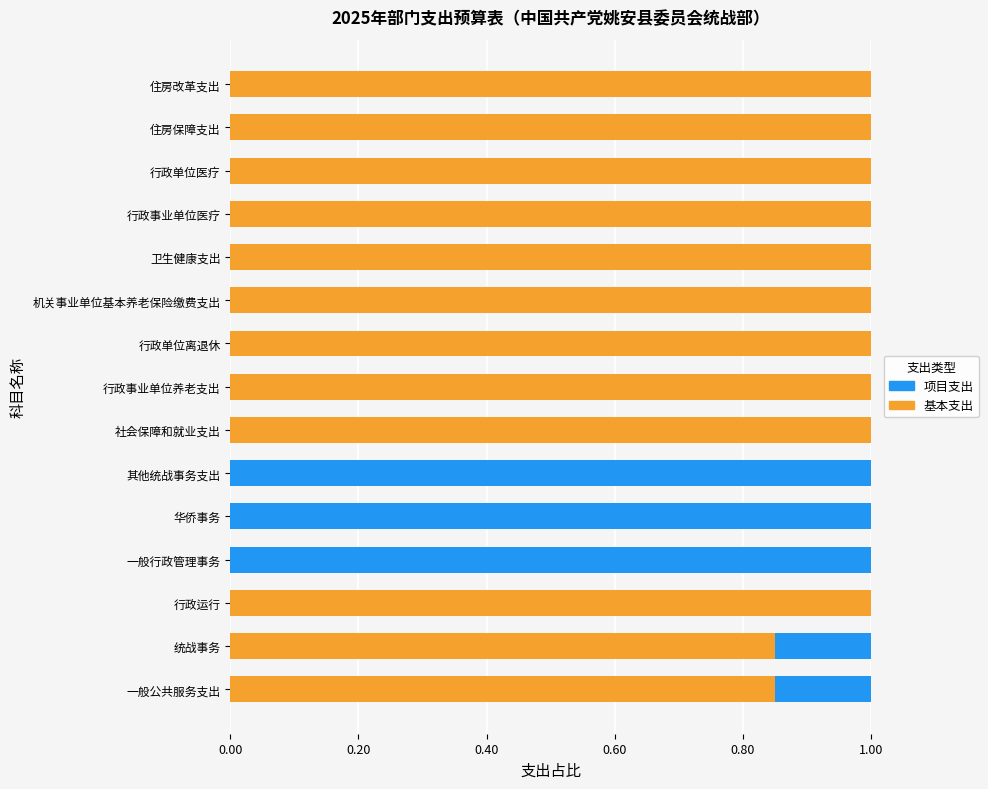

What is the highest value of the 基本支出 series?

1.0